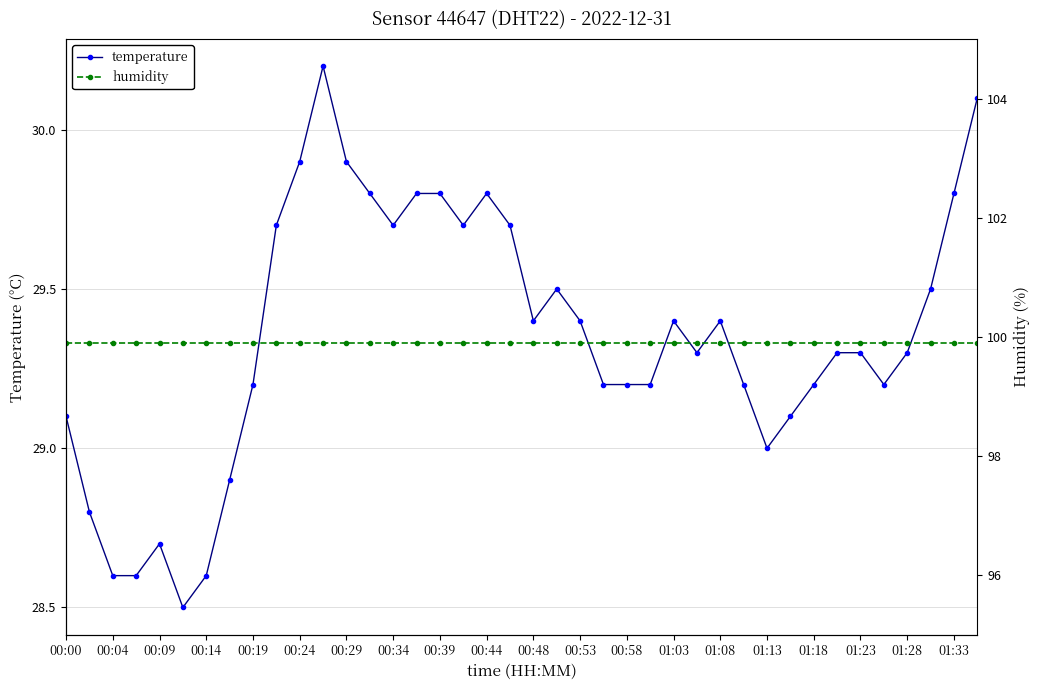

What is the minimum value for temperature?

28.5